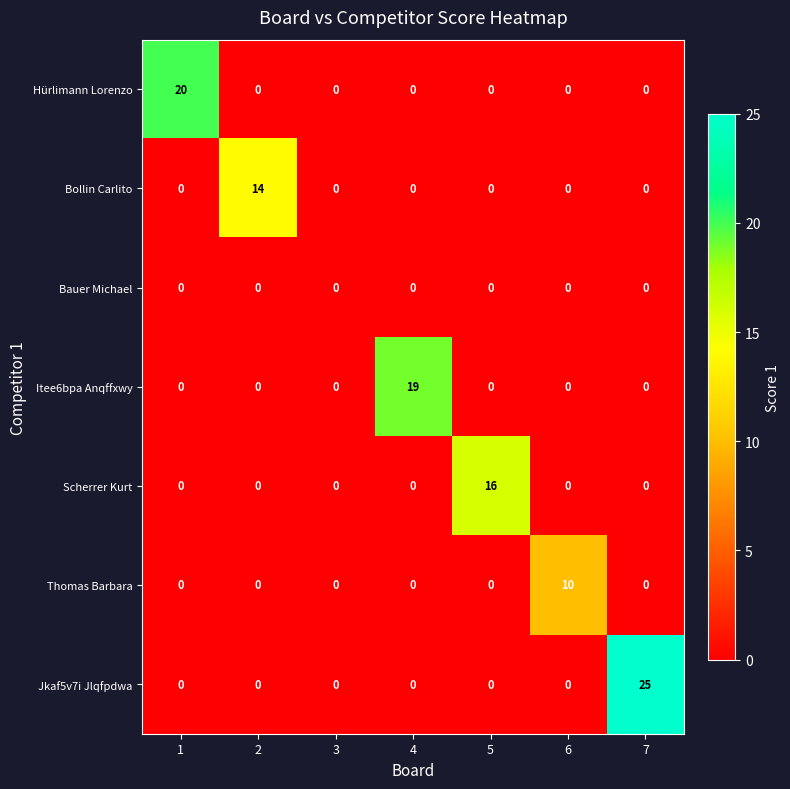

What is the sum of all Jkaf5v7i Jlqfpdwa values?

25